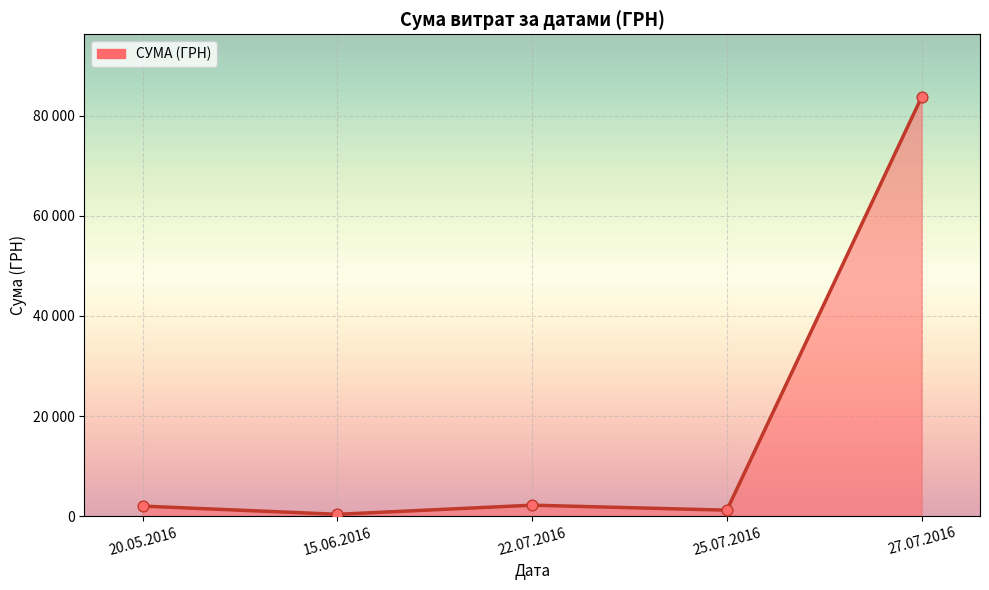

What is the change in value from 15.06.2016 to 27.07.2016?

+83335.8